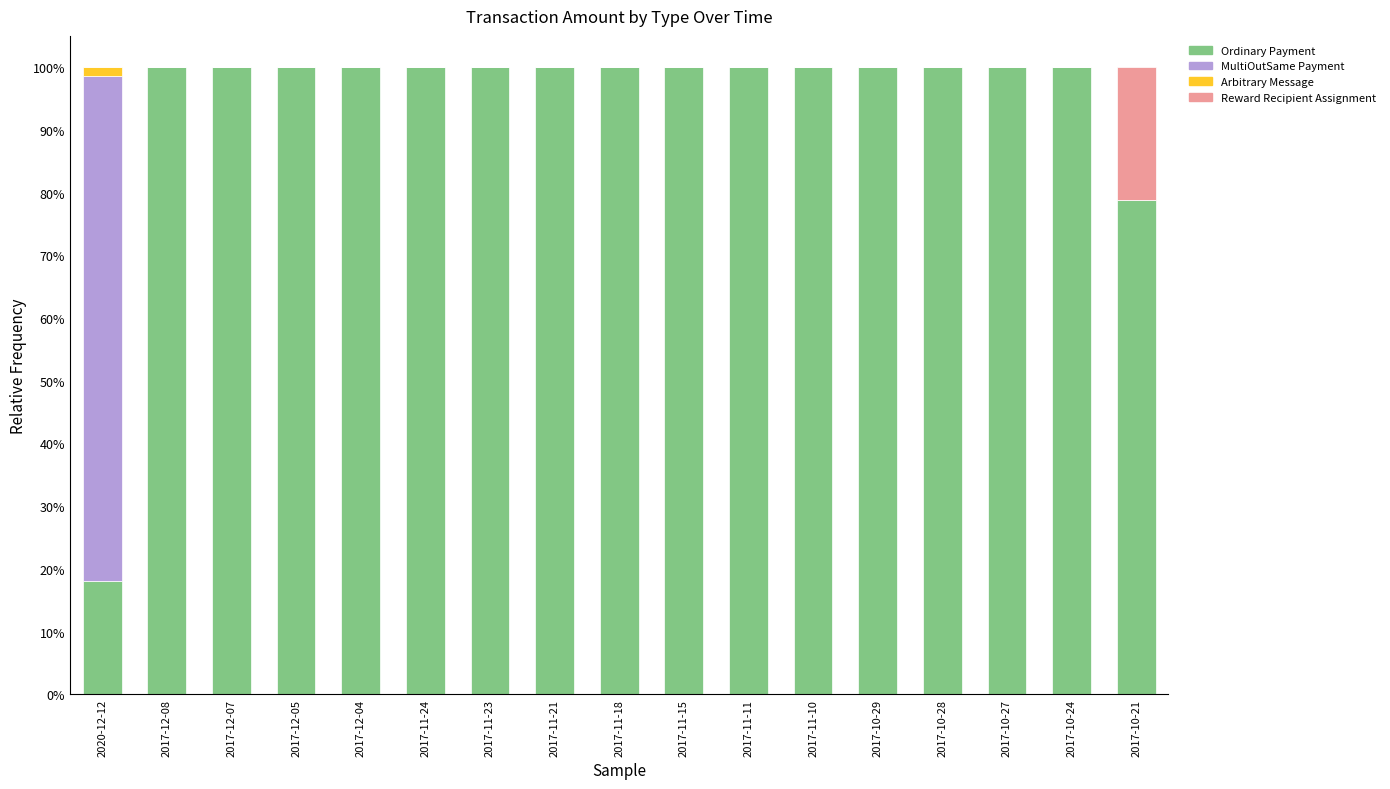

The Ordinary Payment series shows 142.4 at 2017-11-23. True or false?

False